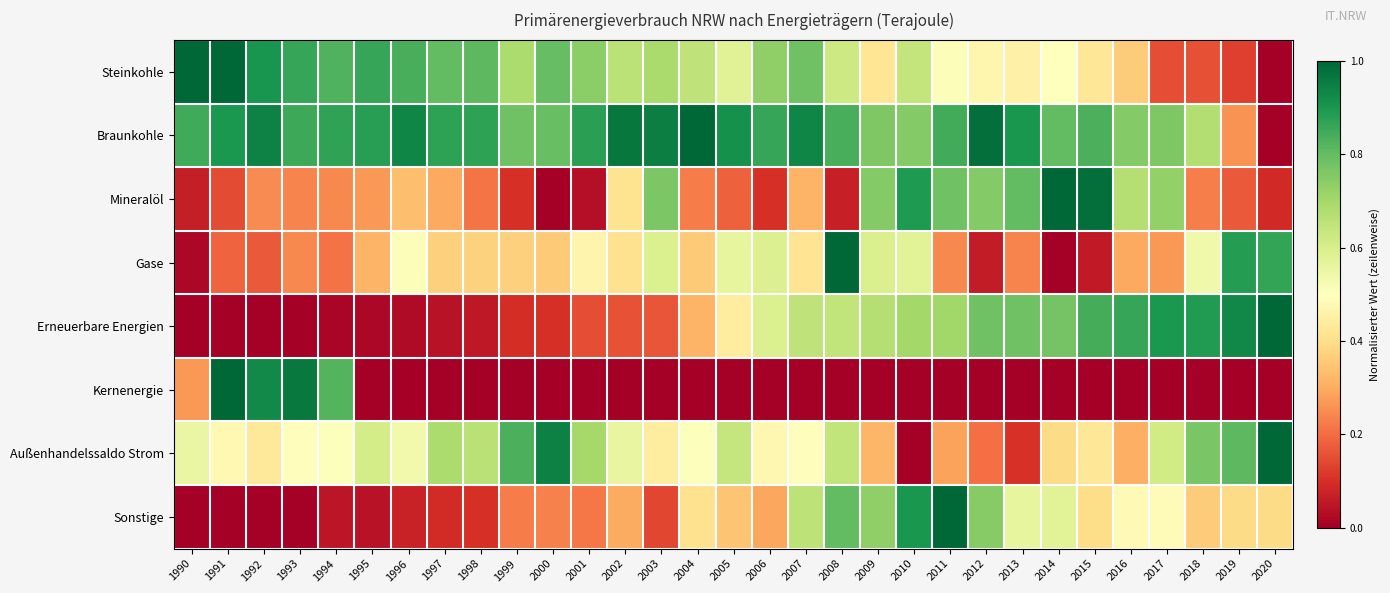

At 1994, list the series in order from smallest to largest.

Erneuerbare Energien, Sonstige, Gase, Mineralöl, Außenhandelssaldo Strom, Kernenergie, Steinkohle, Braunkohle